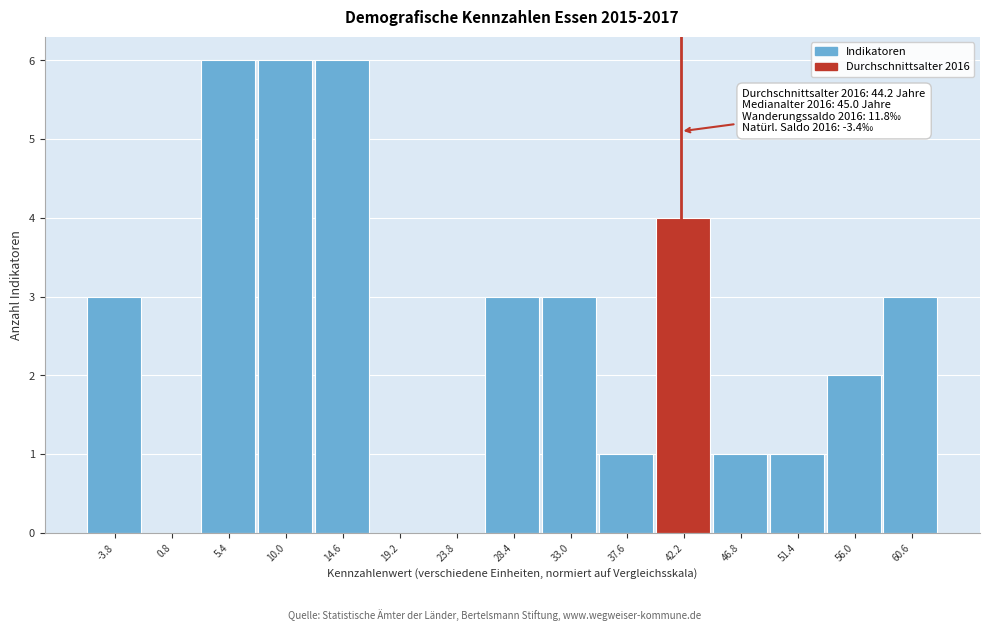

Reading right to left, what are all the values shown in this chart?

60.6=3	56.0=2	51.4=1	46.8=1	42.2=4	37.6=1	33.0=3	28.4=3	23.8=0	19.2=0	14.6=6	10.0=6	5.4=6	0.8=0	-3.8=3